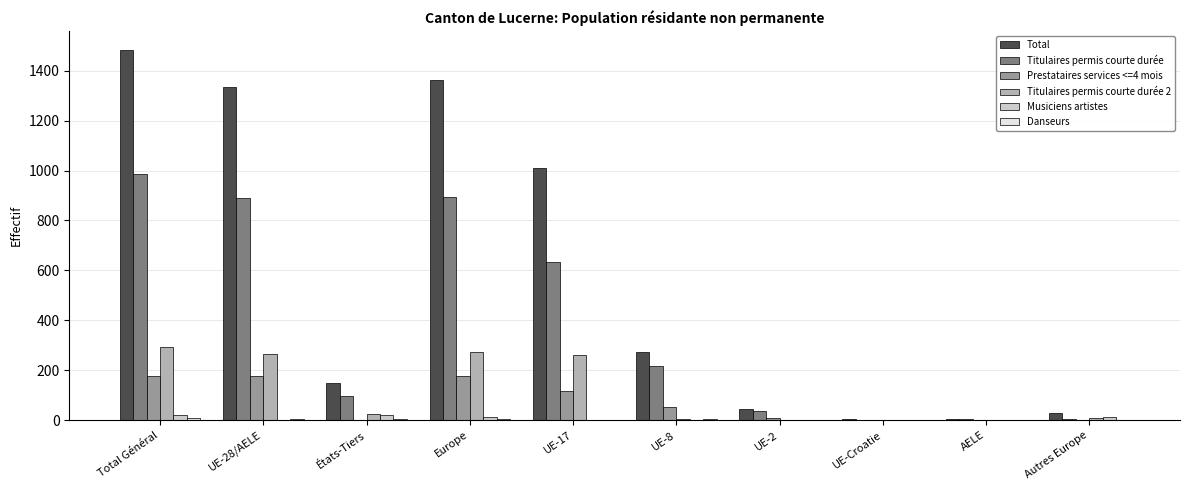

At which category is the sum across all series the highest?

Total Général